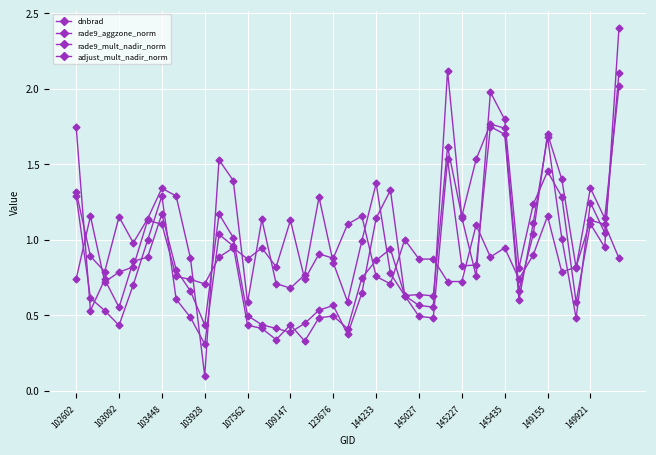

Does the chart have visible grid lines?

Yes